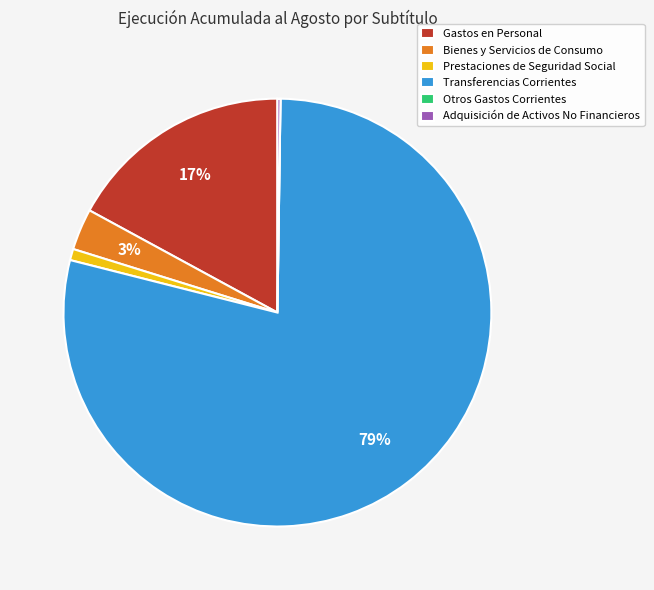

To the nearest percent, what is the average slice percentage?

17%